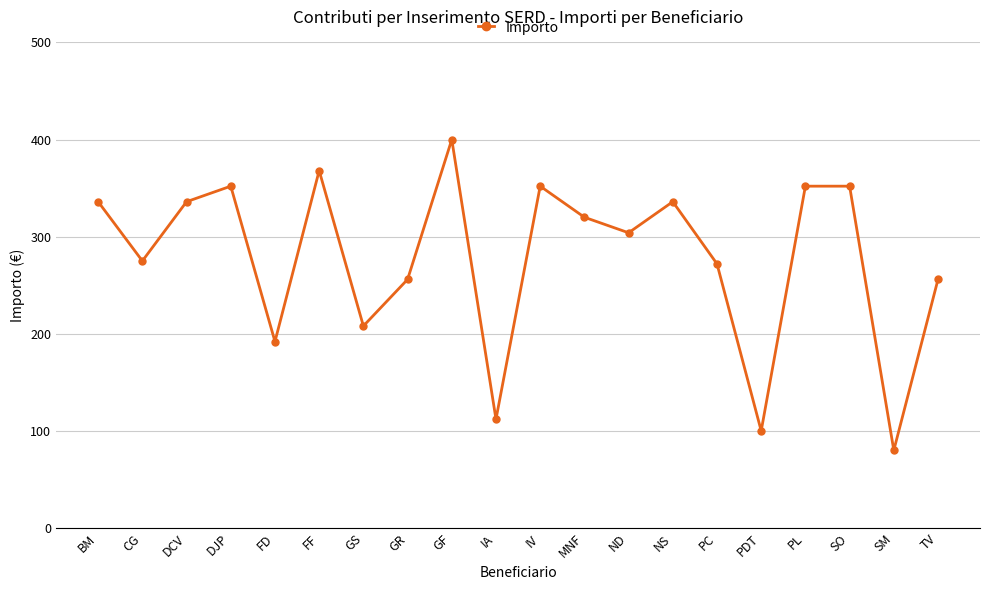

What value does the data have at FD, to the nearest 5?

190